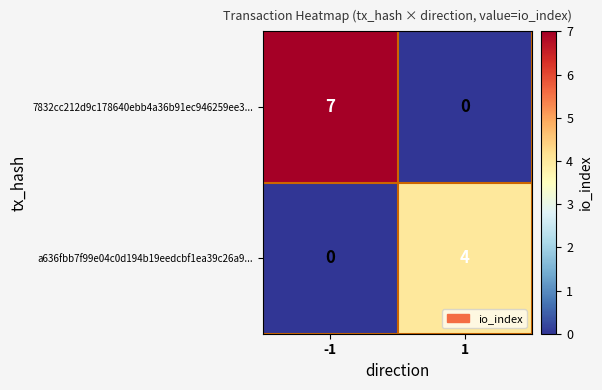

Is the value of 7832cc212d9c178640ebb4a36b91ec946259ee3... at -1 greater than the value of a636fbb7f99e04c0d194b19eedcbf1ea39c26a9... at 1?

Yes